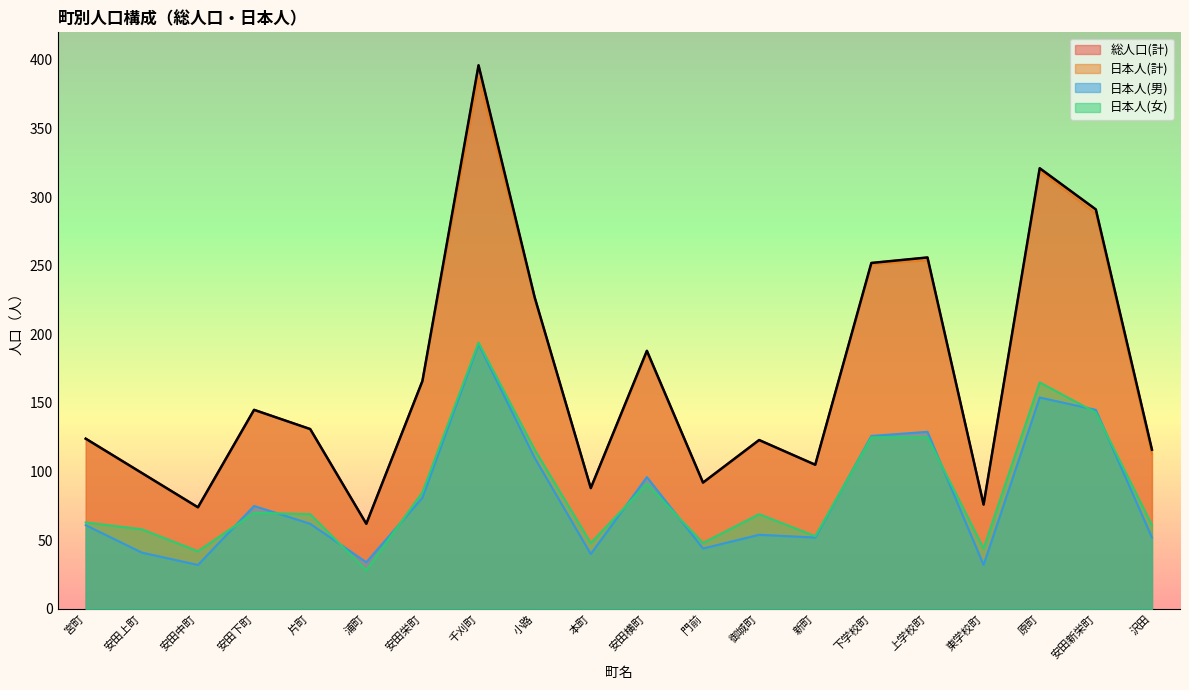

How many values in the 総人口(計) series are below 131?

10